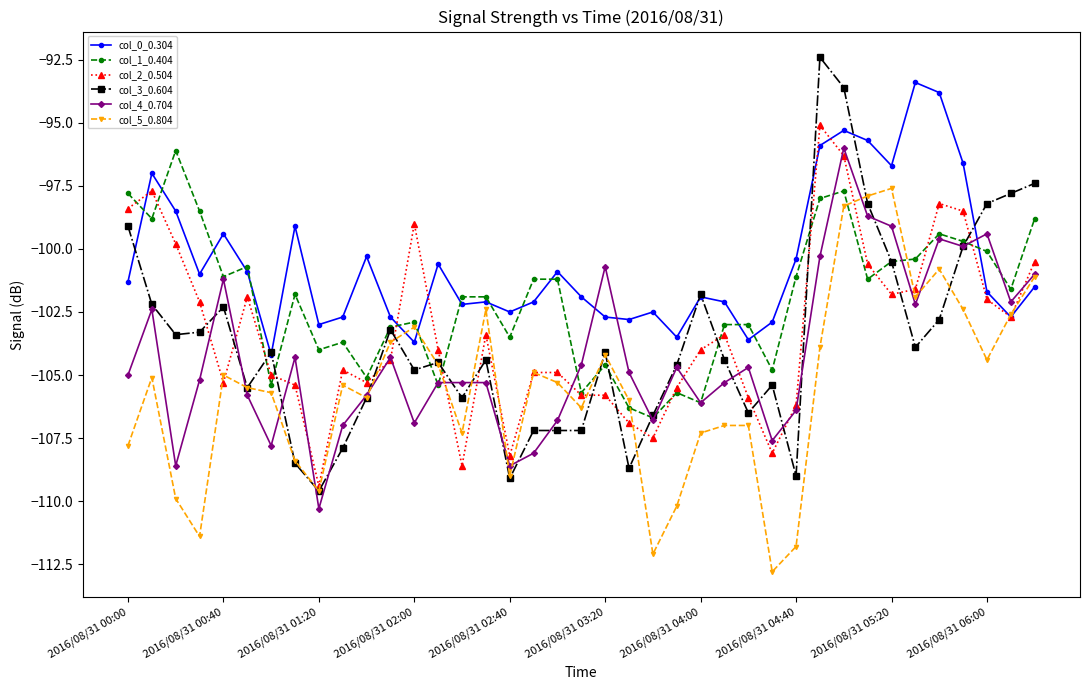

What is the value of the col_3_0.604 point at the 19th from the left?

-107.2